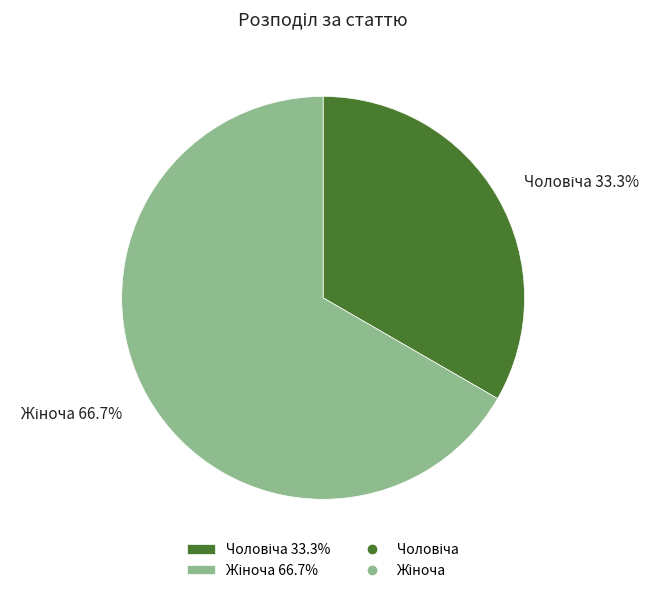

Does any single category account for the majority?

Yes